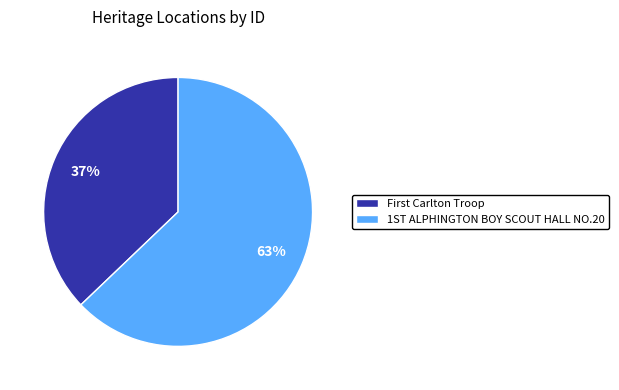

To the nearest percent, what is the difference between the largest and smallest slice percentages?

26%